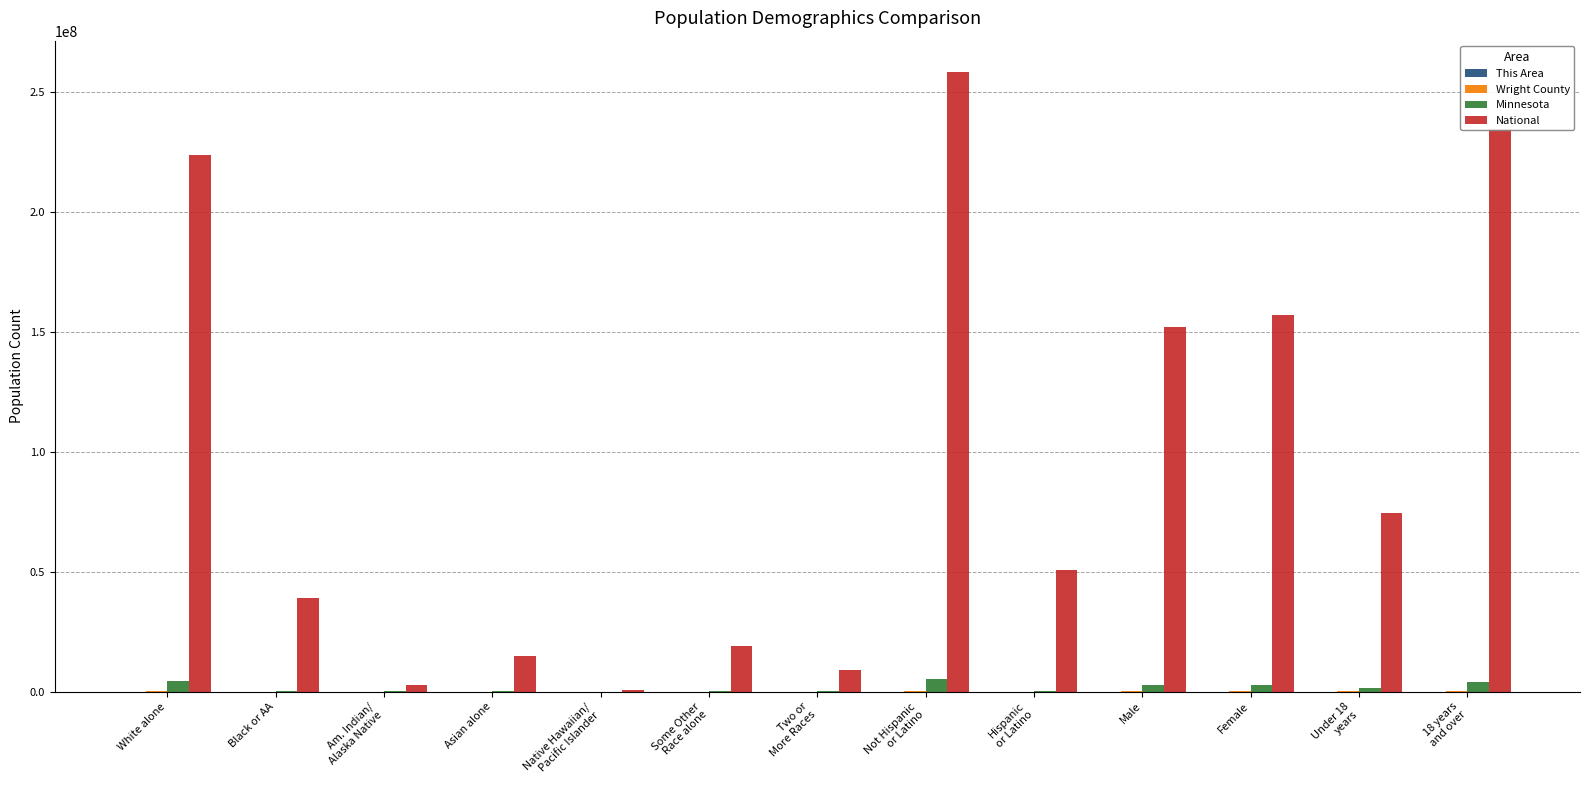

What is the maximum value for National?

258267944